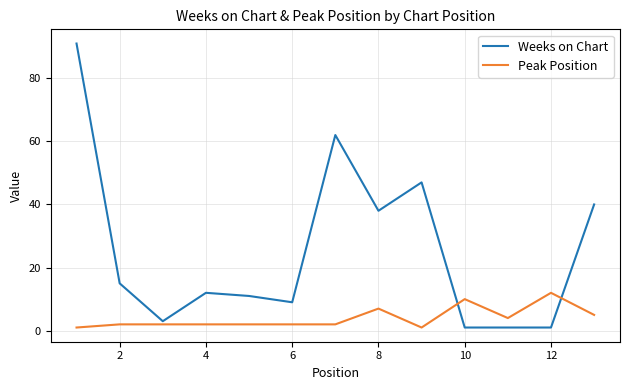

At how many categories does at least one series exceed 37?

5